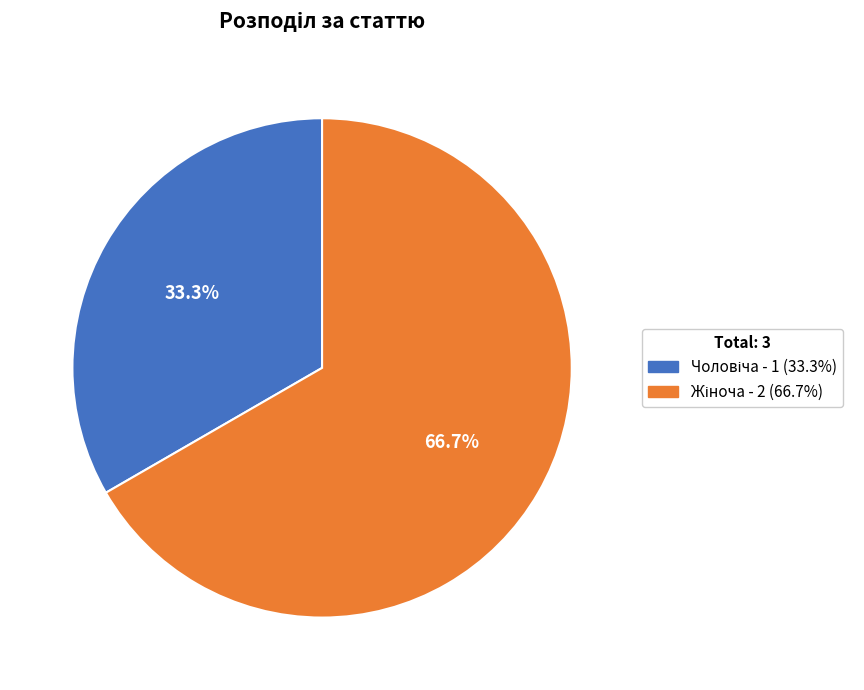

Does any single category account for the majority?

Yes